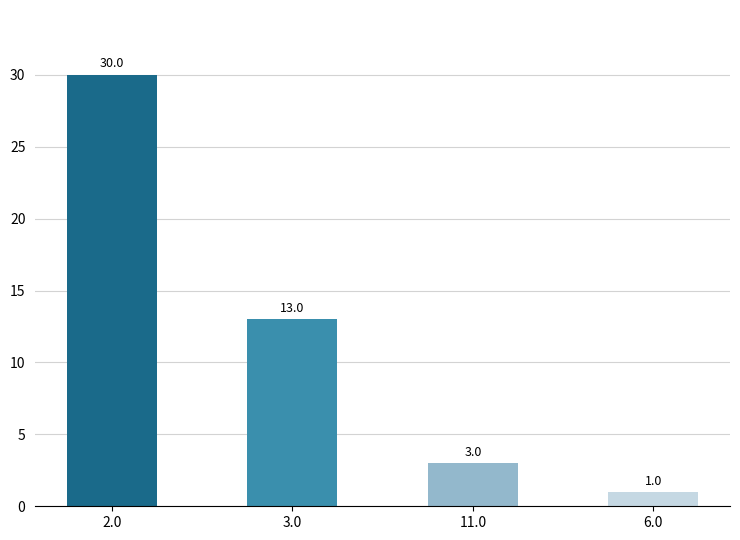

How many series are shown in this chart?

1